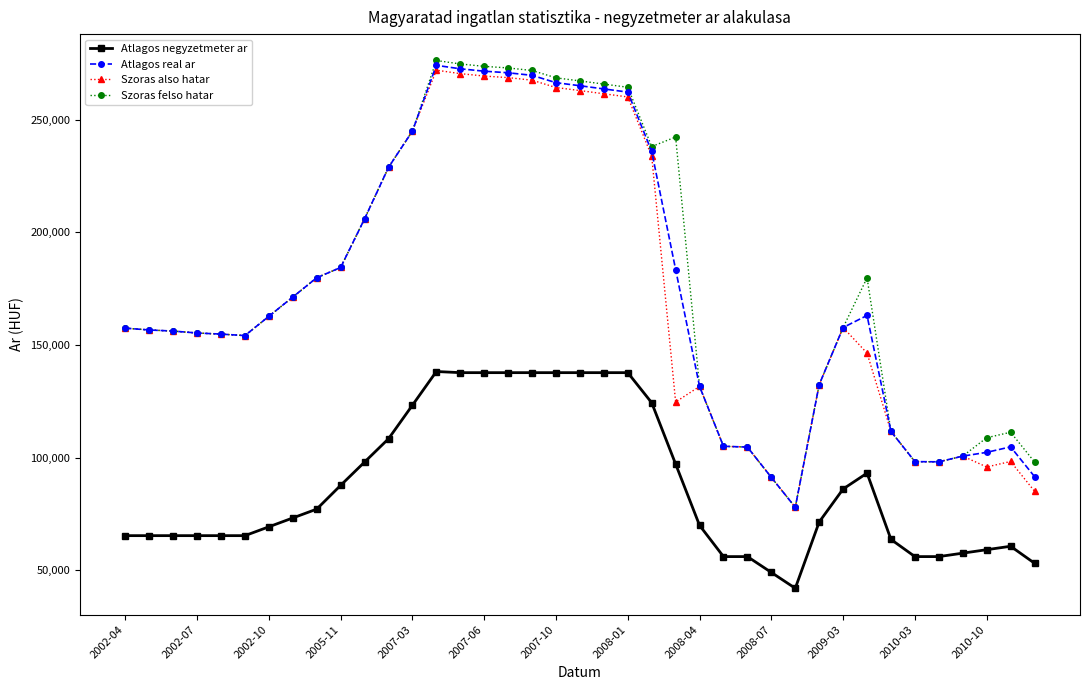

True or false: Szoras felso hatar and Atlagos negyzetmeter ar cross at least once.

False